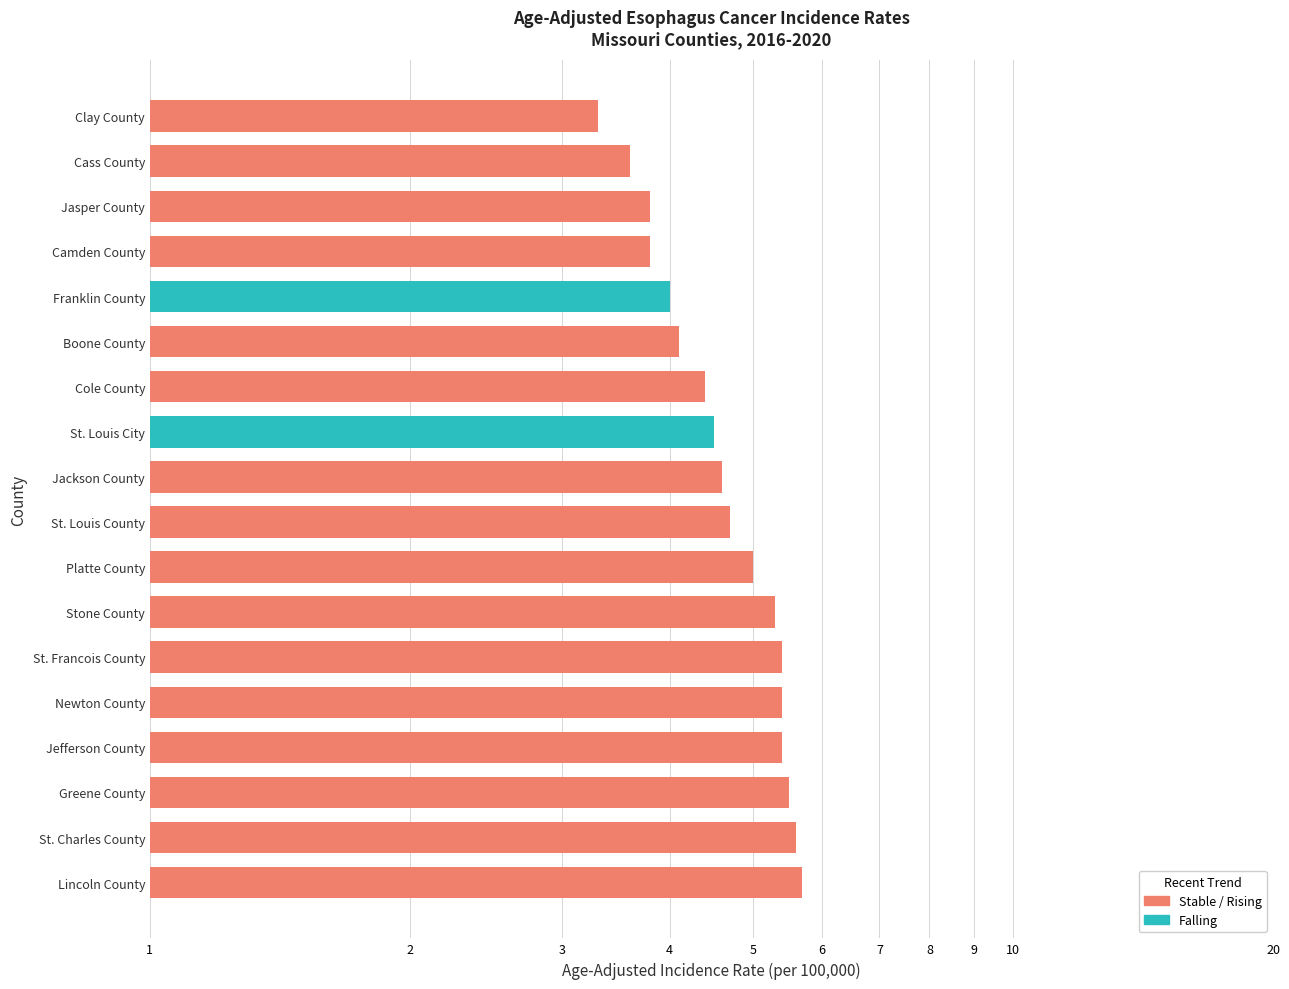

Count the number of categories in the chart.

18